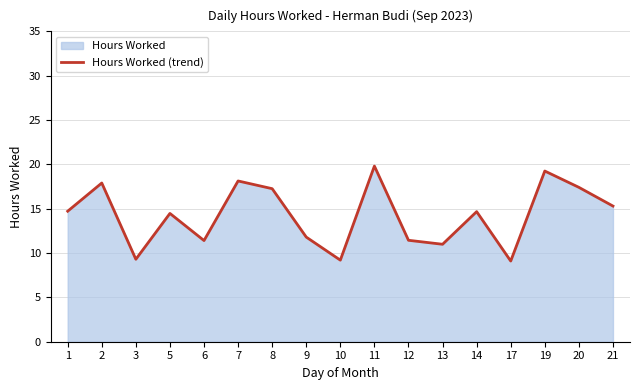

Reading left to right, what are all the values shown in this chart?

14.7	17.9	9.3	14.5	11.4	18.1	17.3	11.8	9.2	19.8	11.4	11.0	14.7	9.1	19.2	17.4	15.3